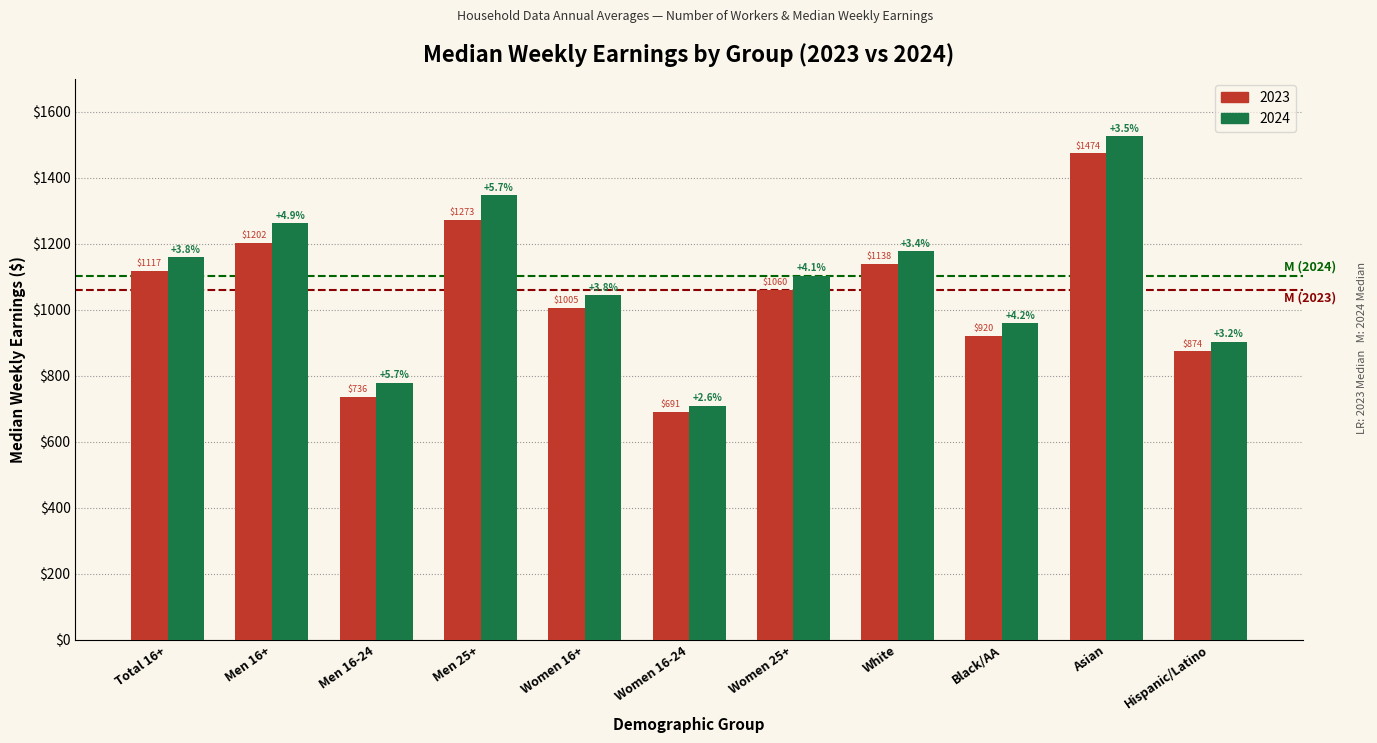

Reading left to right, what are all the values shown in this chart?

2023: 1117	1202	736	1273	1005	691	1060	1138	920	1474	874
2024: 1159	1261	778	1346	1043	709	1103	1177	959	1525	902